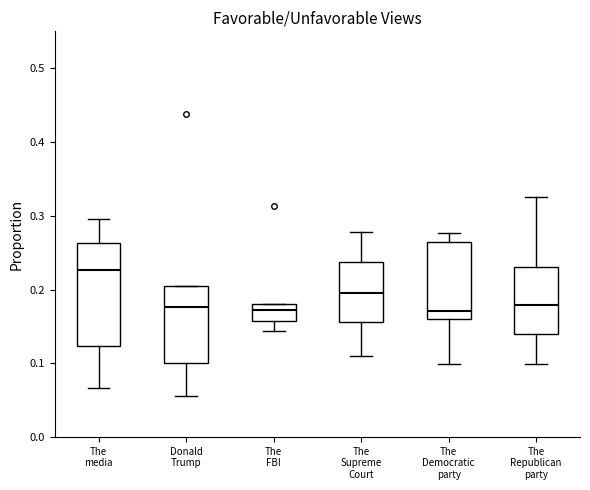

Comparing the boxes themselves (not the whiskers), which one is the tallest?

The media